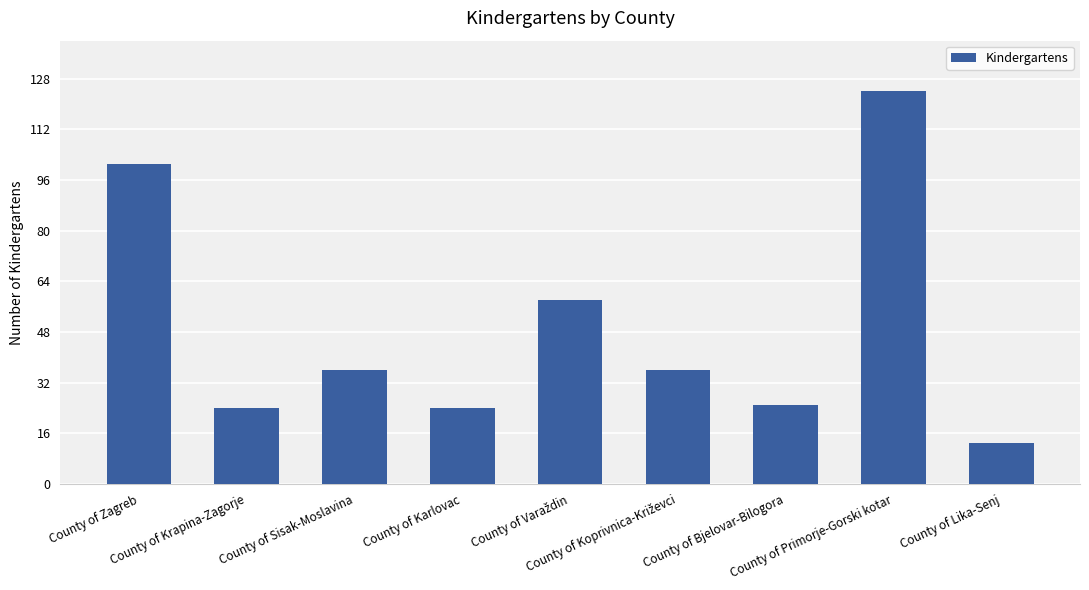

What is the value of the 6th bar from the left?

36